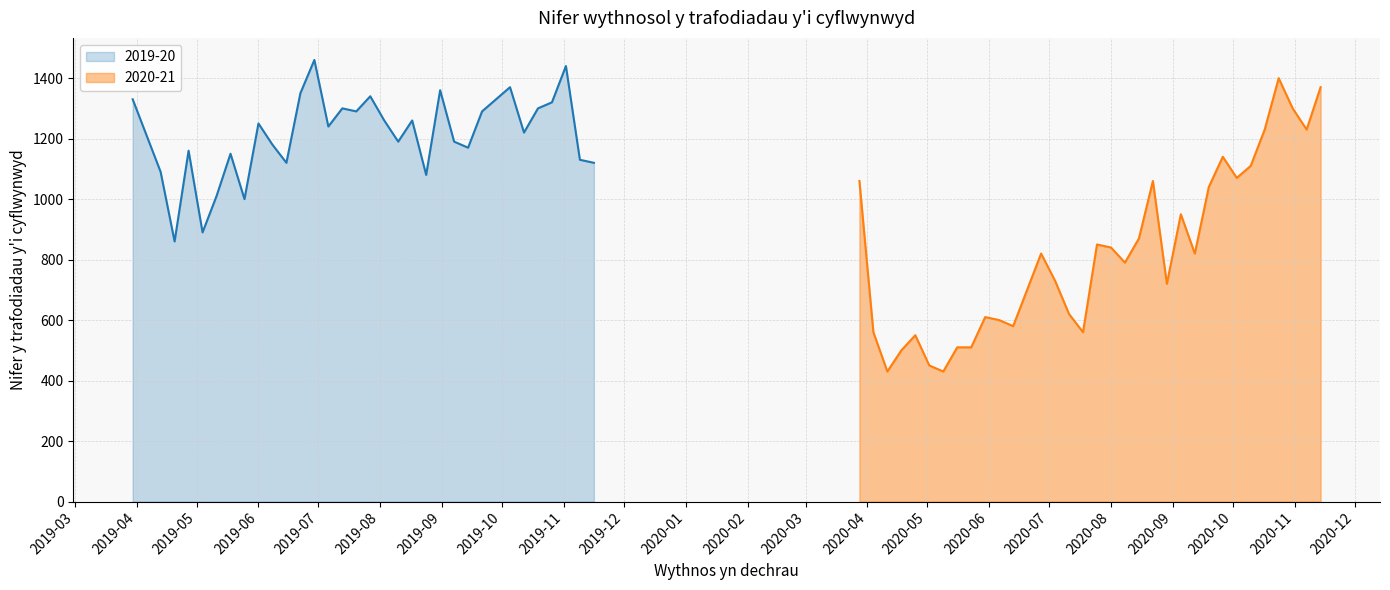

What is the lowest value of the 2020-21 series?

430